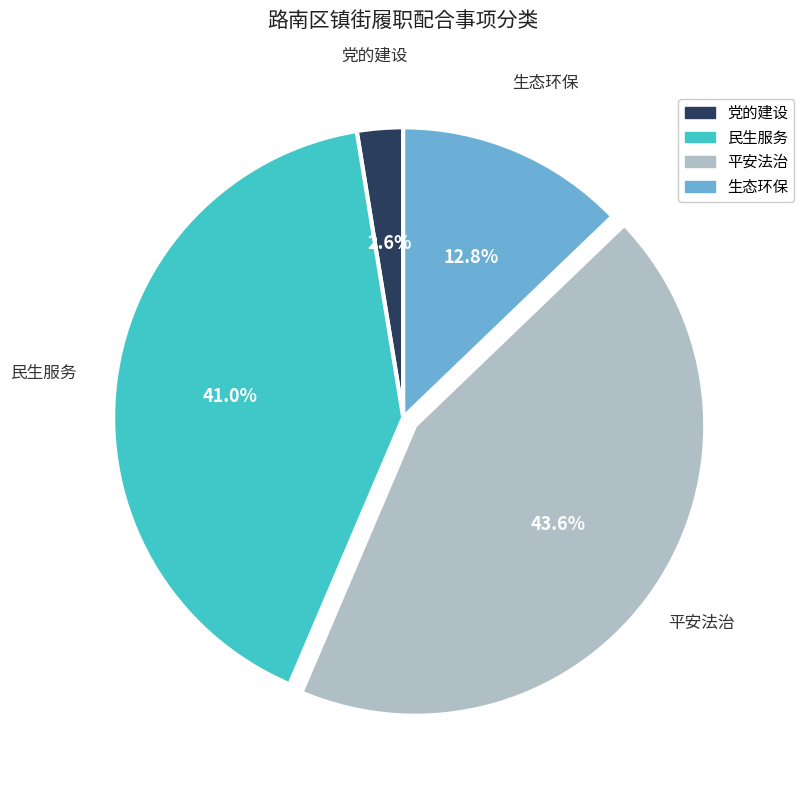

What percentage is the 平安法治 slice, to the nearest percent?

44%